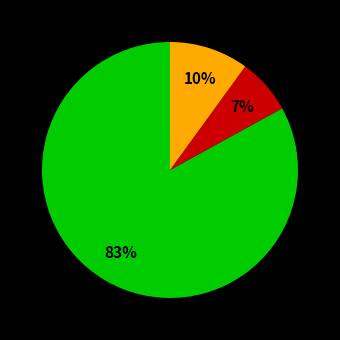

To the nearest percent, what is the average slice percentage?

33%